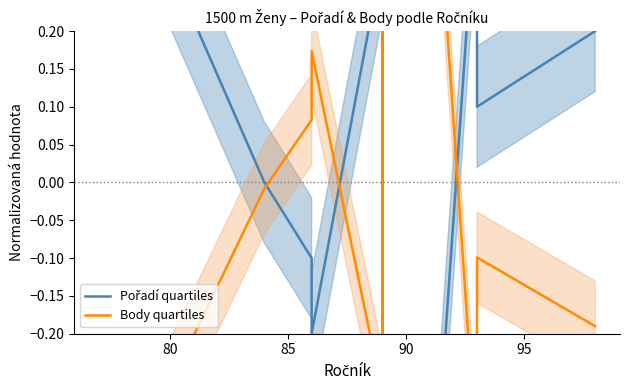

What is the minimum value shown in the chart?

-0.5